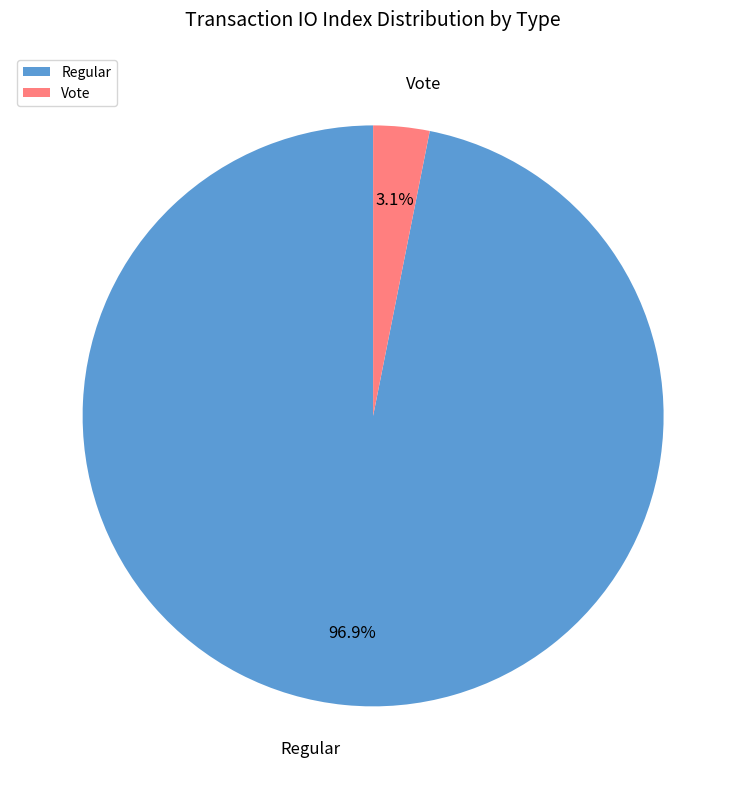

Between Vote and Regular, which is larger?

Regular